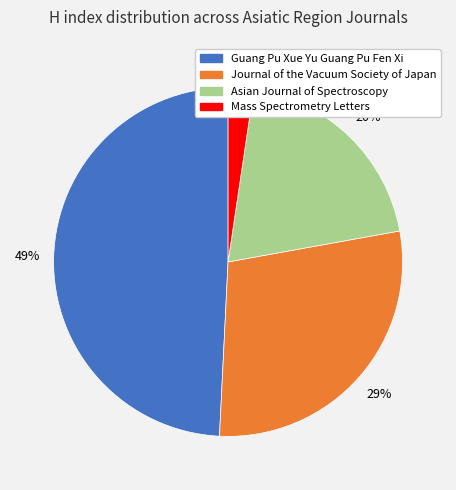

Which slice is the smallest?

Mass Spectrometry Letters